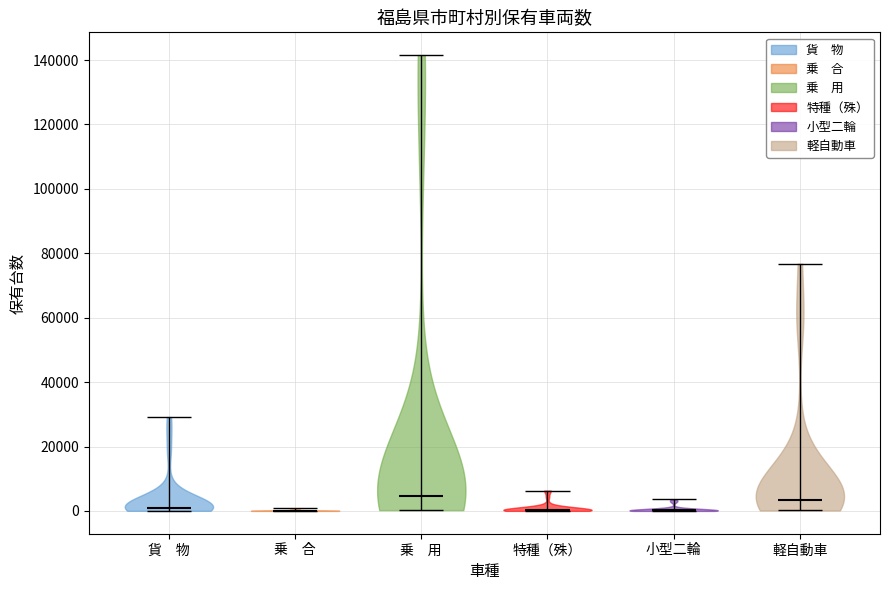

Reading left to right, read every violin against the y-axis: where its median line is, and the lowest and highest points it reaches. The values are not printed on the chart, so give them approximately, as read against the axis.

貨 物: median line 2000, lowest point 0, highest point 30000
乗 合: median line 0, lowest point 0, highest point 0
乗 用: median line 4000, lowest point 0, highest point 142000
特種（殊）: median line 0, lowest point 0, highest point 6000
小型二輪: median line 0, lowest point 0, highest point 4000
軽自動車: median line 4000, lowest point 0, highest point 76000